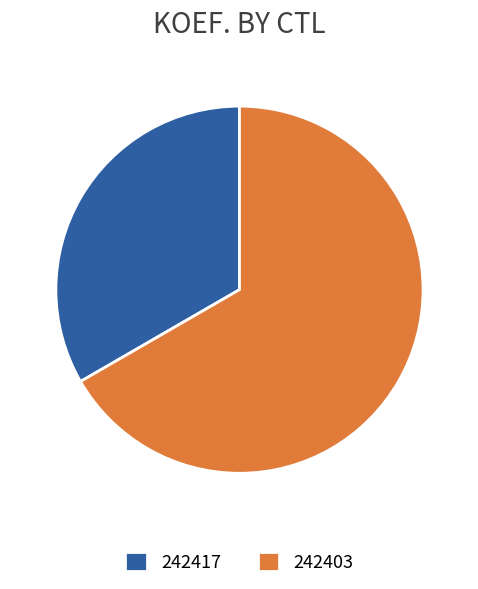

How many slices are in this pie chart?

2